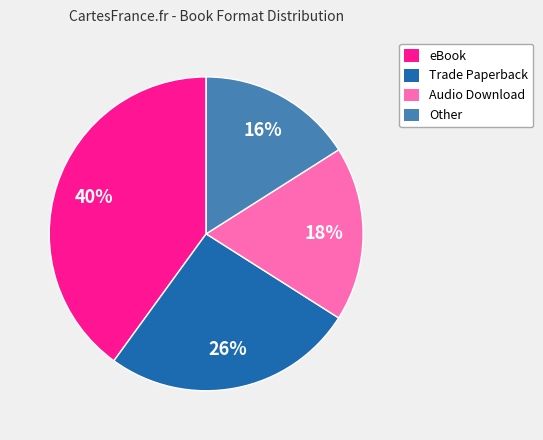

Between Other and Trade Paperback, which is larger?

Trade Paperback